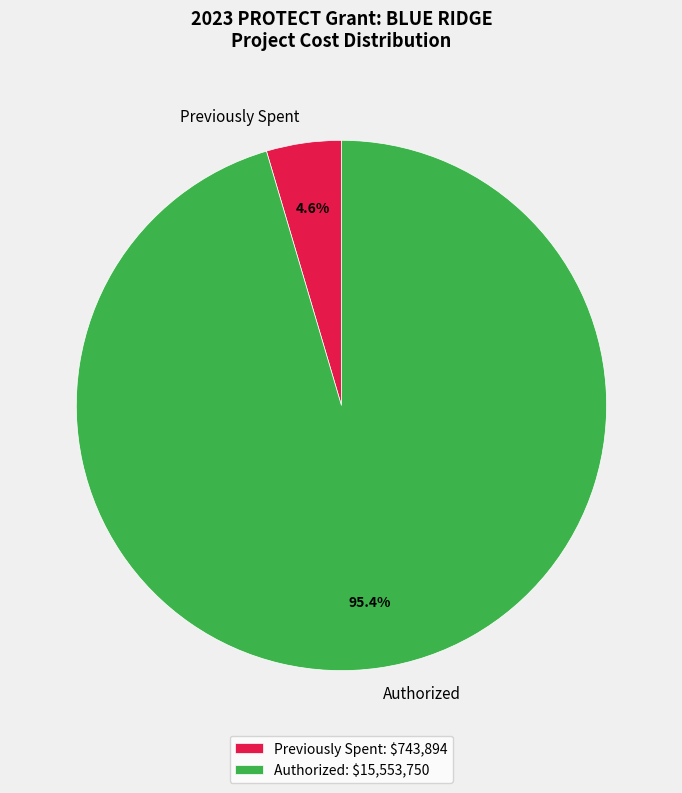

Which has a higher value, Authorized or Previously Spent?

Authorized